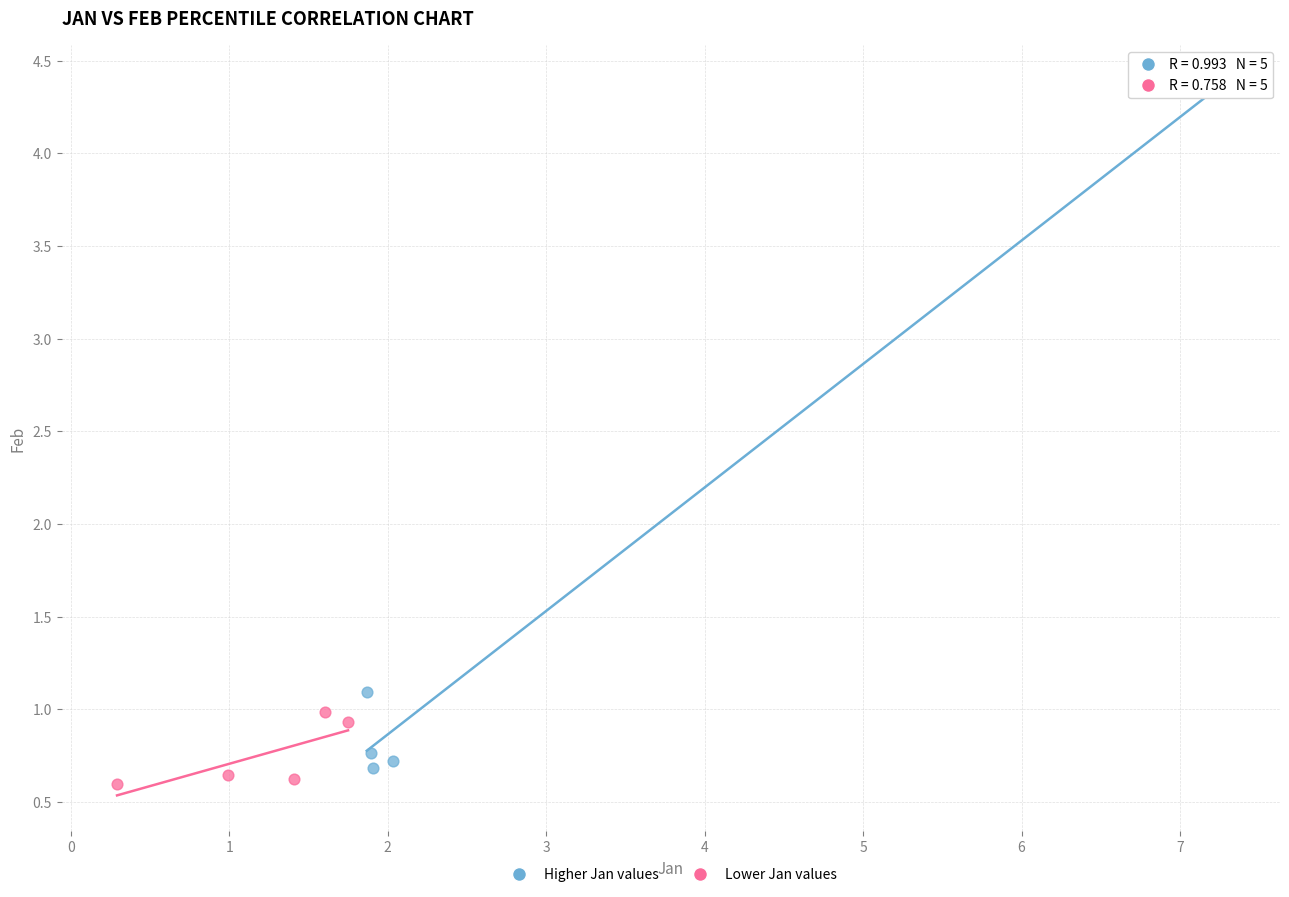

Which series contains the highest Y value?

Higher Jan values